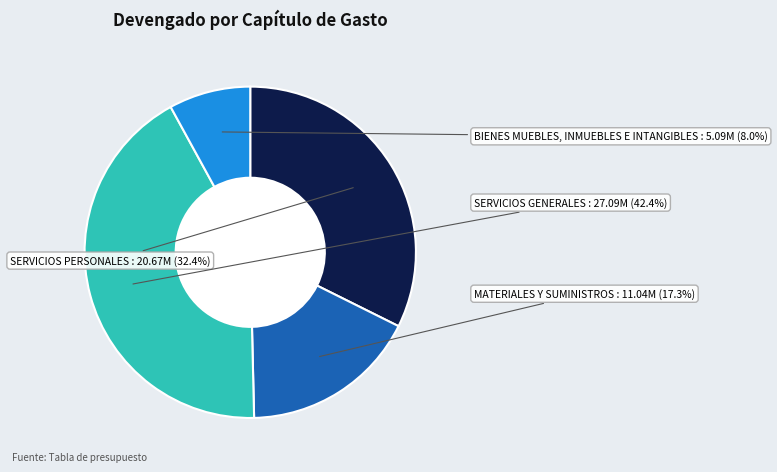

Does any single category account for the majority?

No